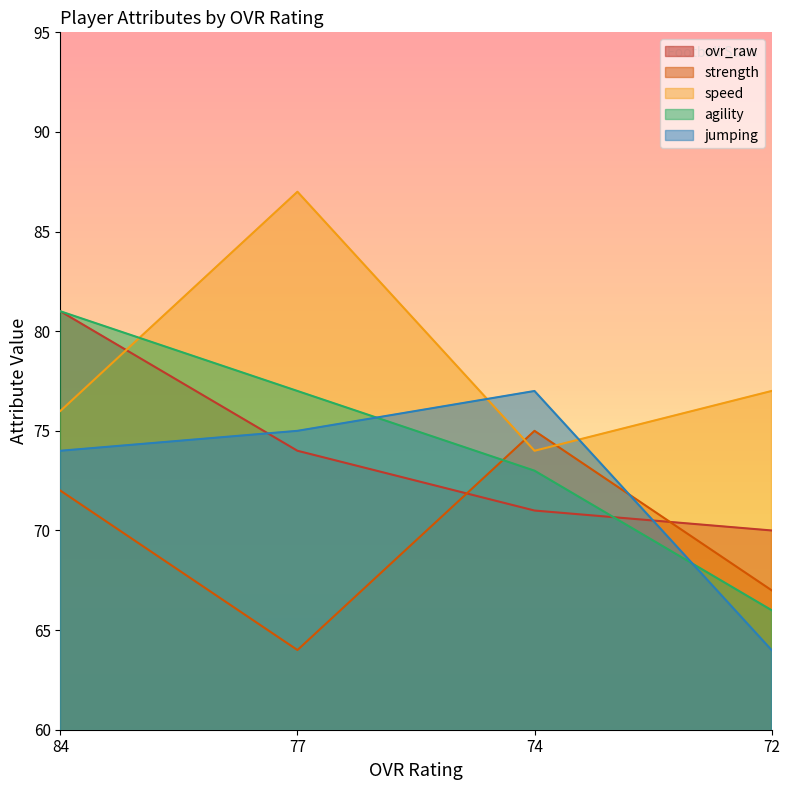

At which category does jumping reach its first local peak?

74